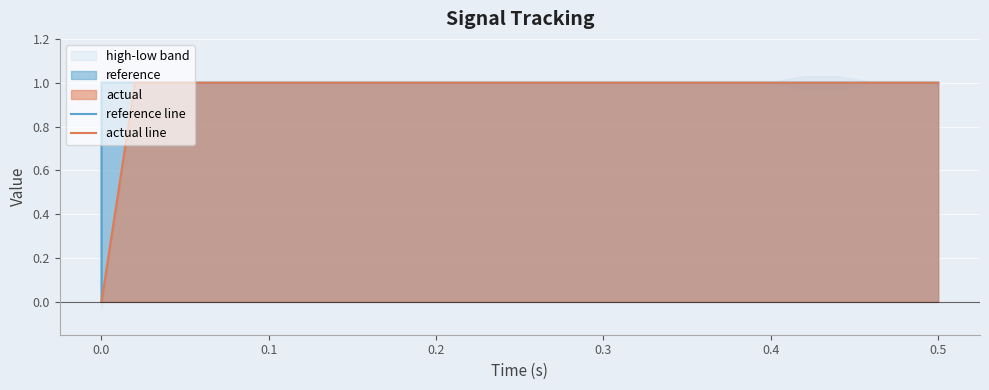

How many series are shown in this chart?

2